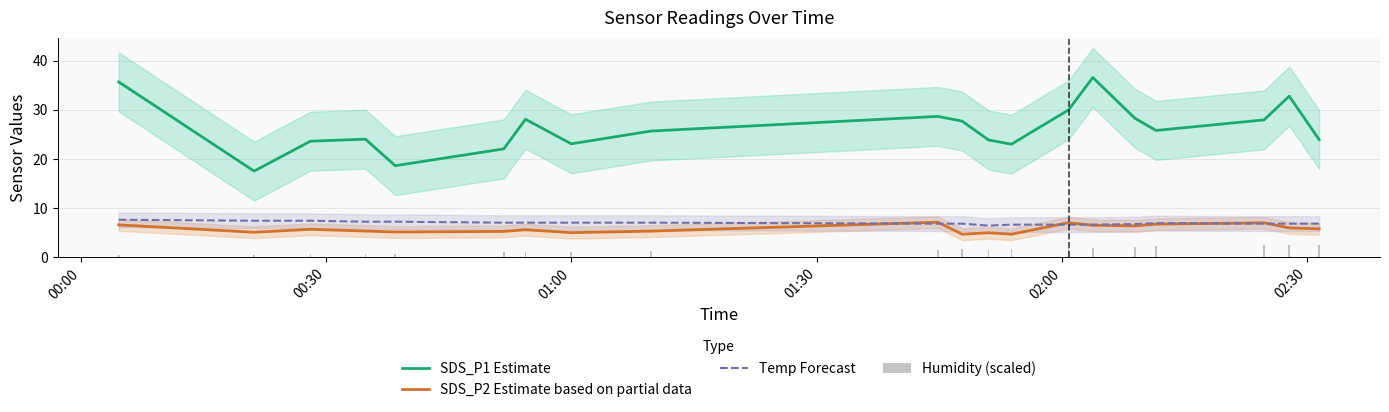

What is the lowest value of the Temp Forecast series?

6.4